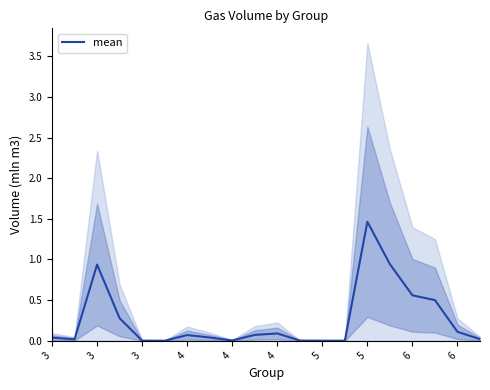

What is the value of the 16th point from the left?

0.9